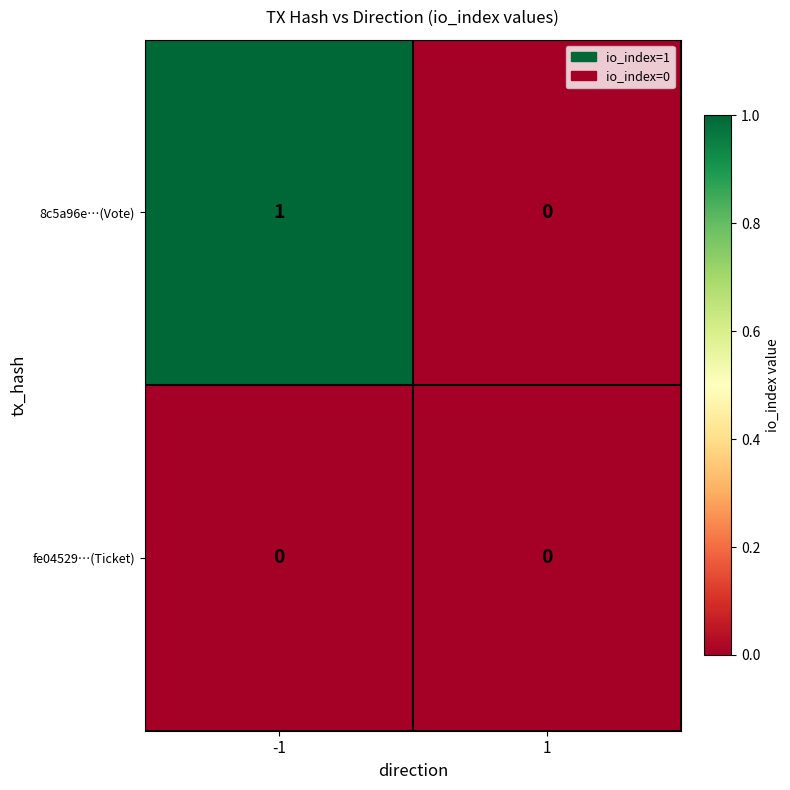

Which label corresponds to the largest value in the chart?

-1